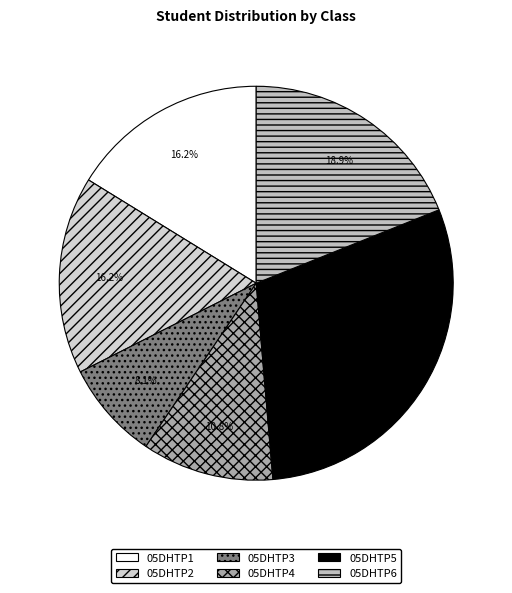

Which slice is the smallest?

05DHTP3